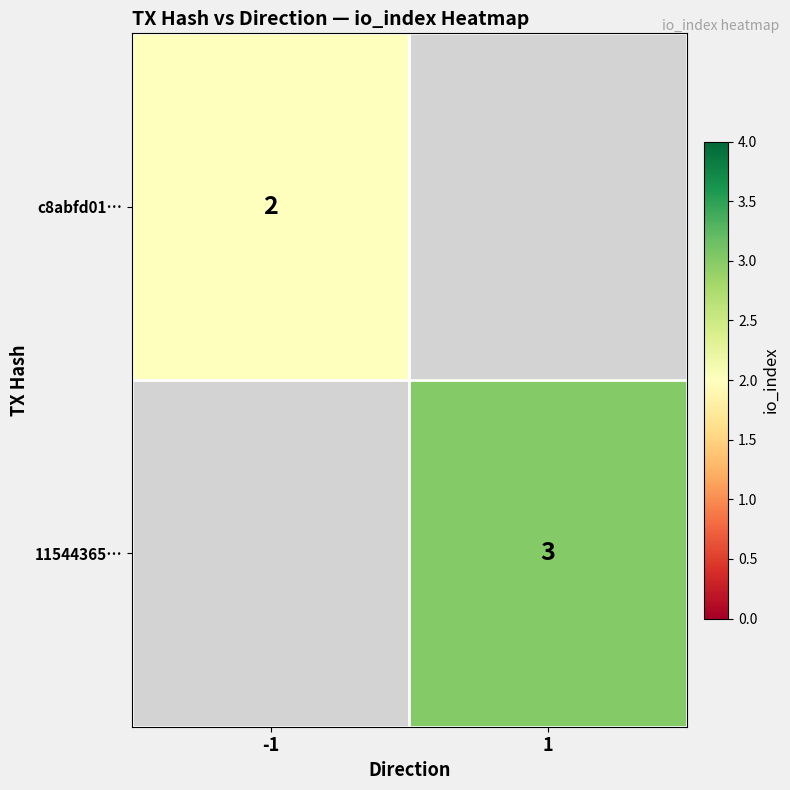

At how many categories does at least one series exceed 2?

1